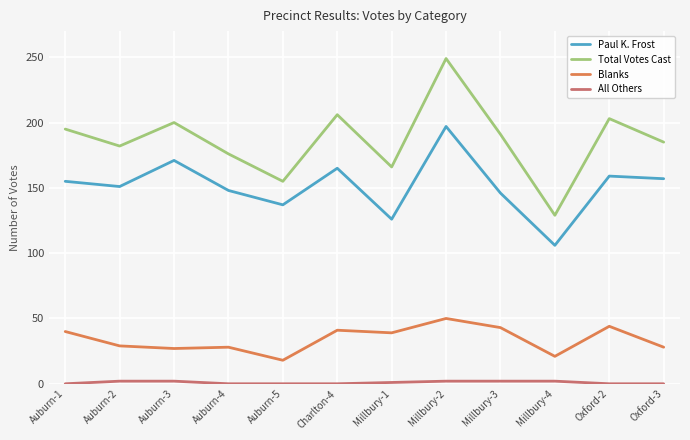

The value of Total Votes Cast at Auburn-4 is 176. True or false?

True